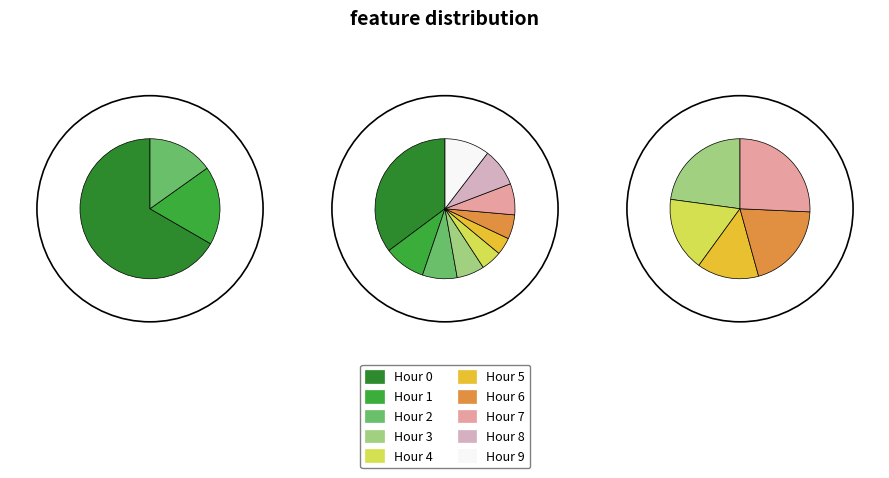

What percentage is the Hour 9 slice, to the nearest percent?

10%